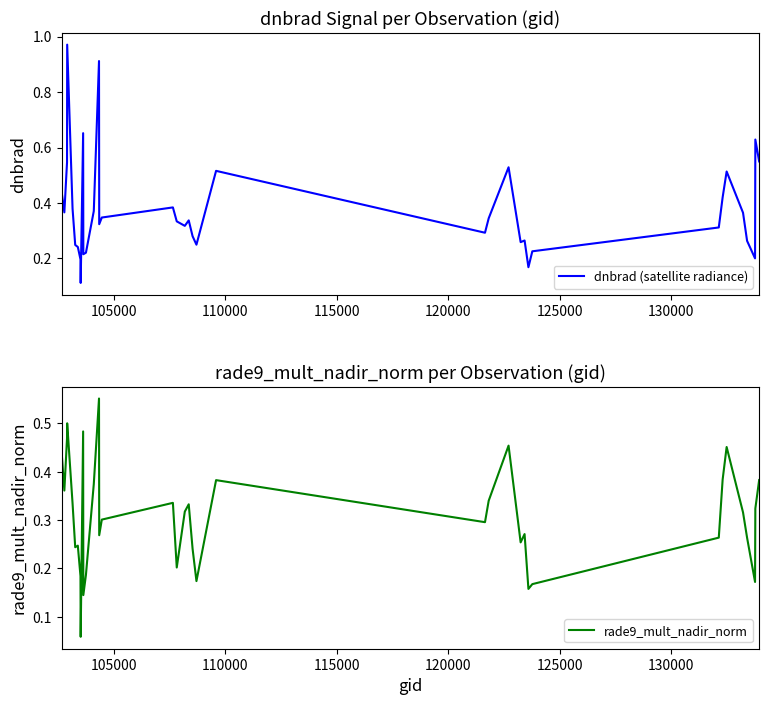

Rank the series by their maximum value, from lowest to highest.

rade9_mult_nadir_norm, dnbrad (satellite radiance)